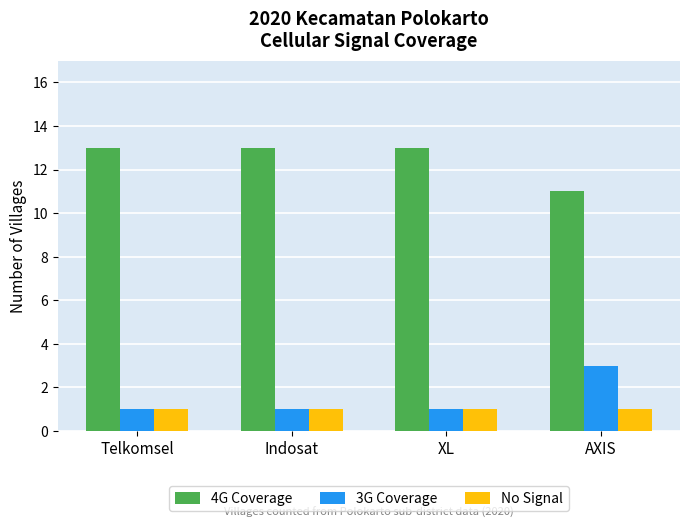

Is it true that No Signal equals 2 at Telkomsel?

False